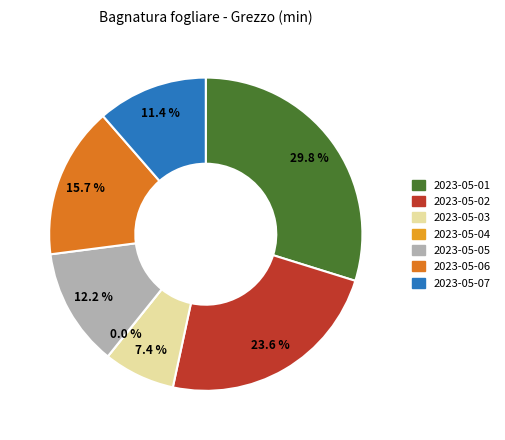

To the nearest percent, what is the difference between the 2023-05-04 and 2023-05-06 slice percentages?

16%